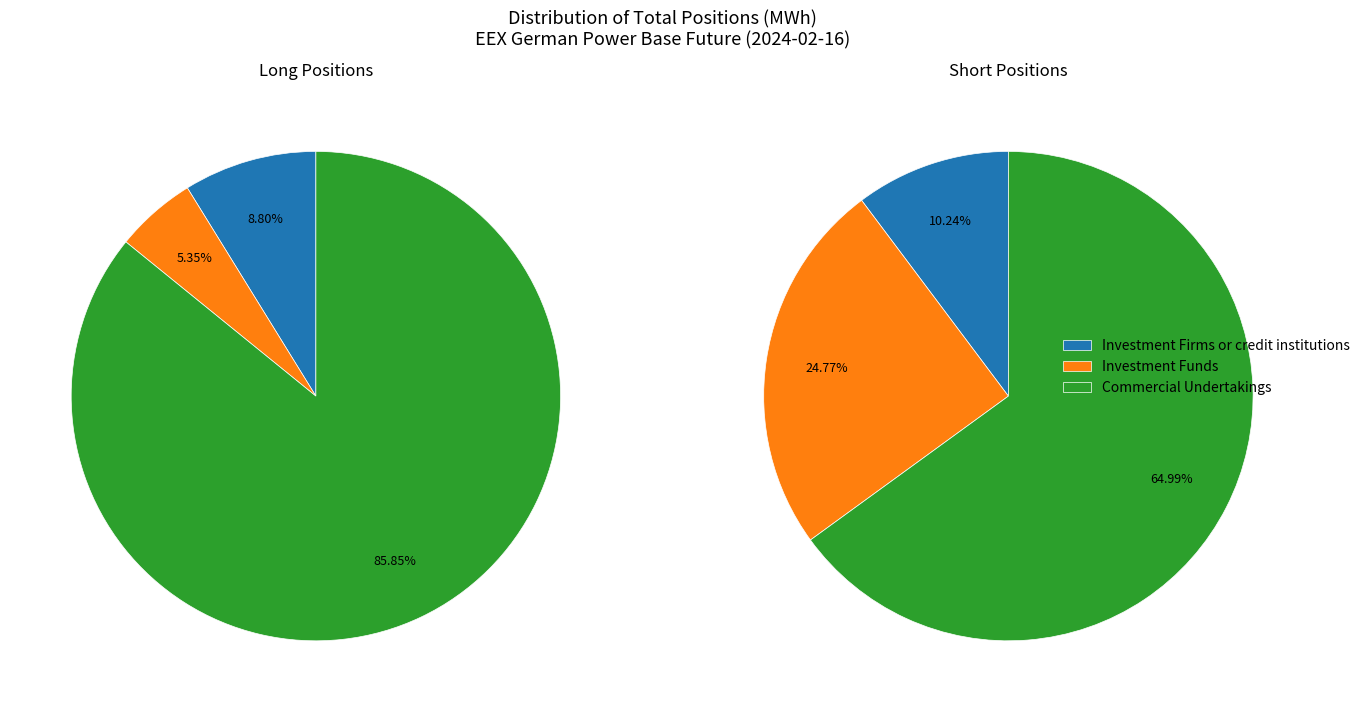

Which category has the biggest portion of the pie?

Commercial Undertakings